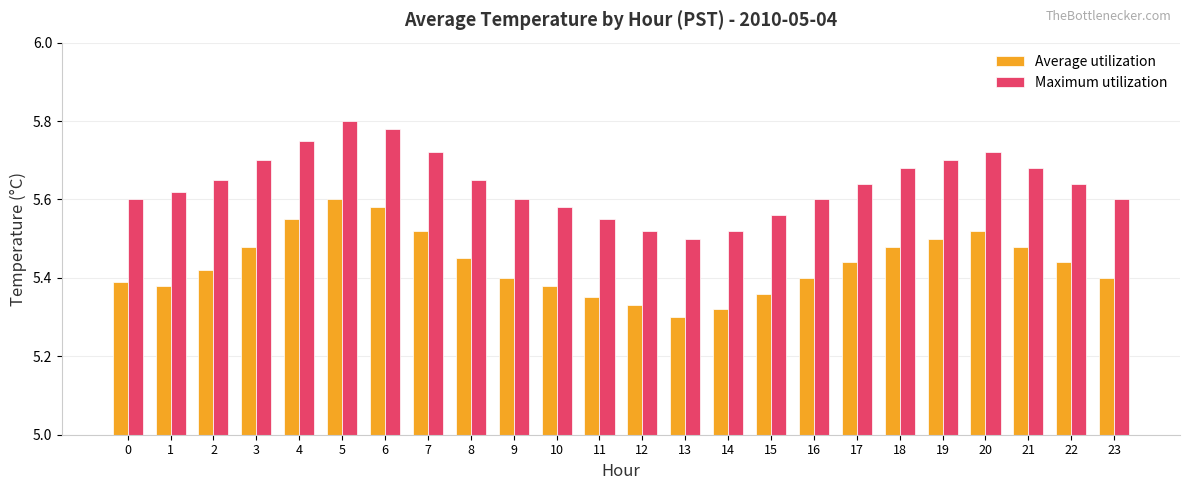

What is the difference between the highest and lowest values at 7?

0.2